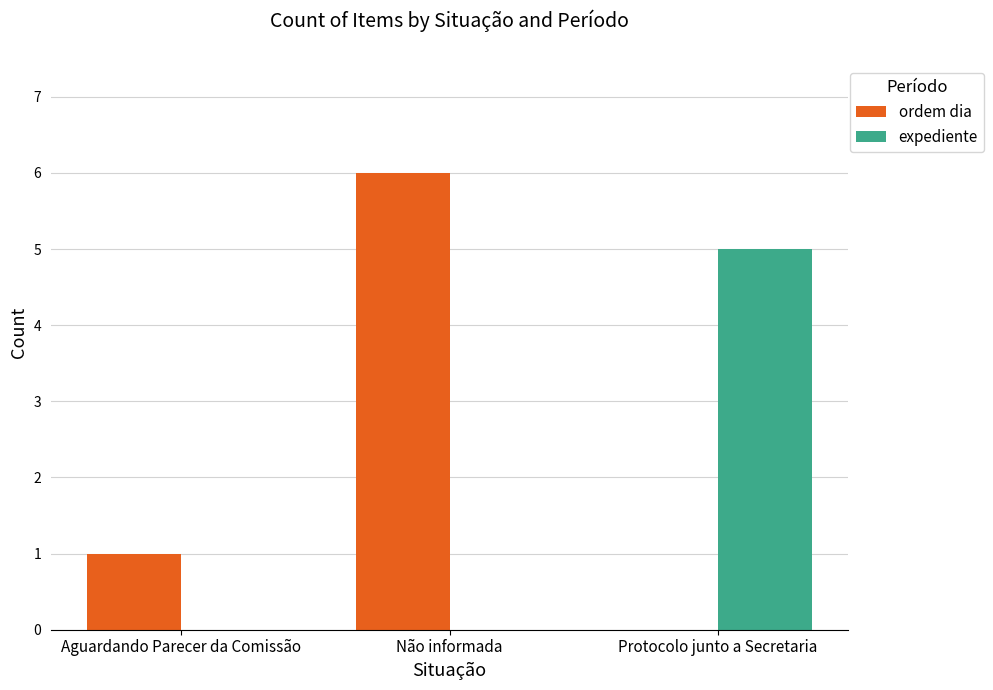

Reading right to left, what are all the values shown in this chart?

ordem dia: Protocolo junto a Secretaria=0	Não informada=6	Aguardando Parecer da Comissão=1
expediente: Protocolo junto a Secretaria=5	Não informada=0	Aguardando Parecer da Comissão=0